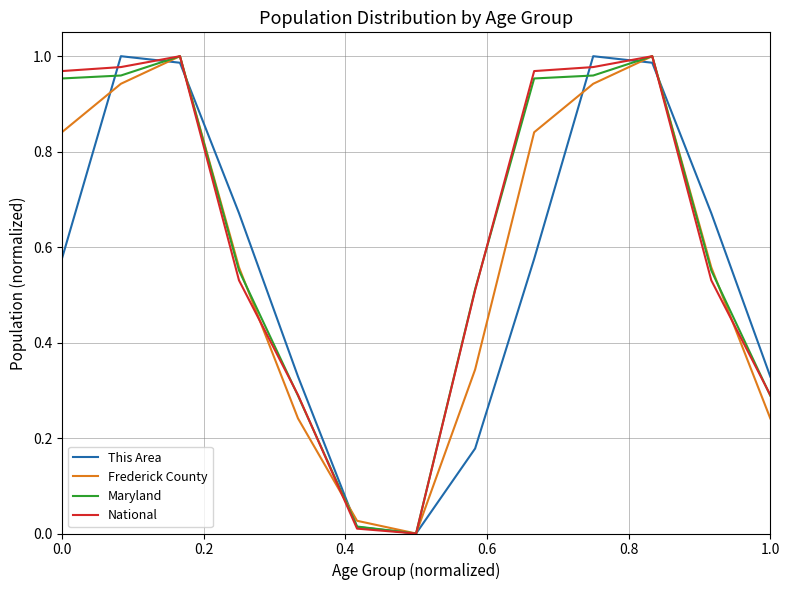

Does the chart display data point markers on the line(s)?

No